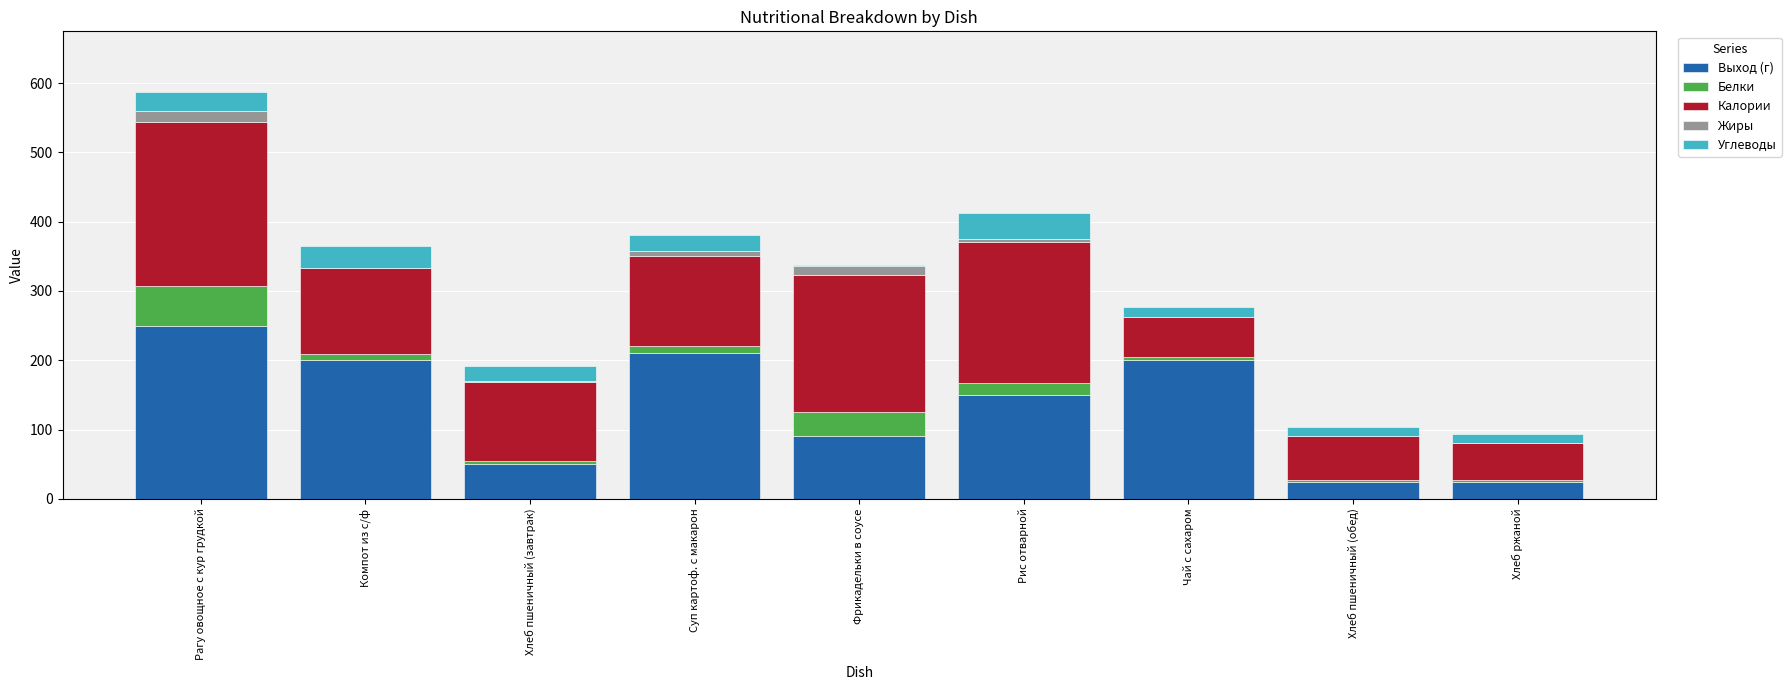

At which label does Выход (г) reach its peak?

Рагу овощное с кур грудкой